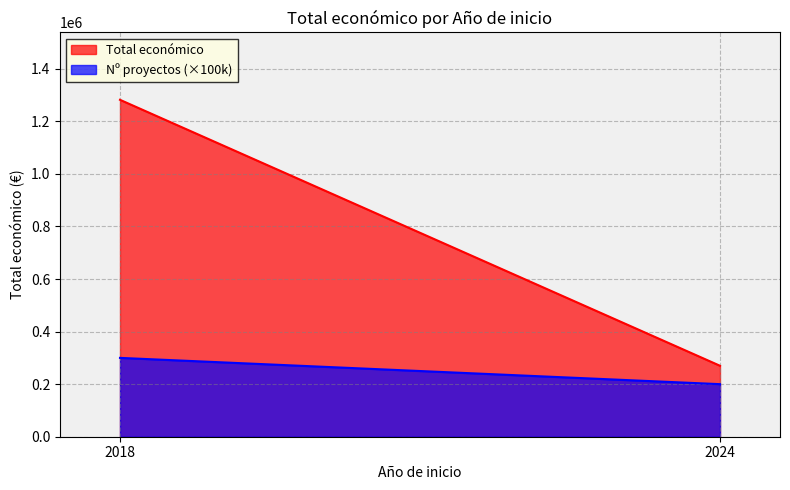

How many lines are shown in the chart?

2